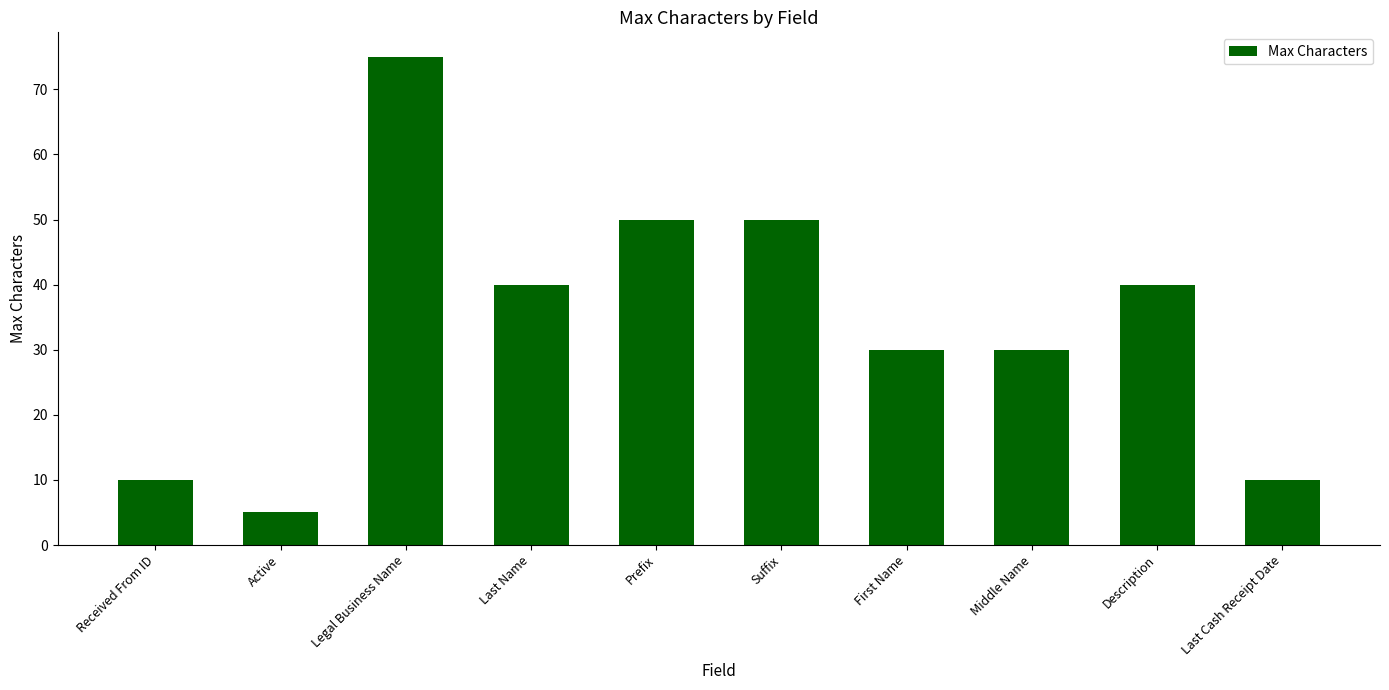

What is the label of the 1st bar from the left?

Received From ID